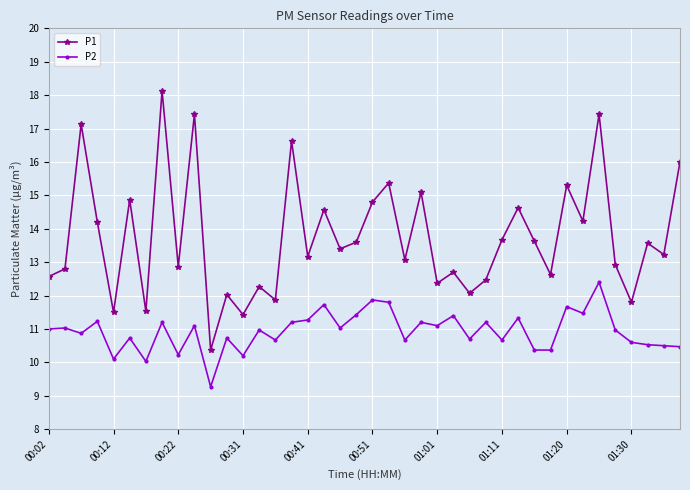

Which series has the largest total across all categories?

P1